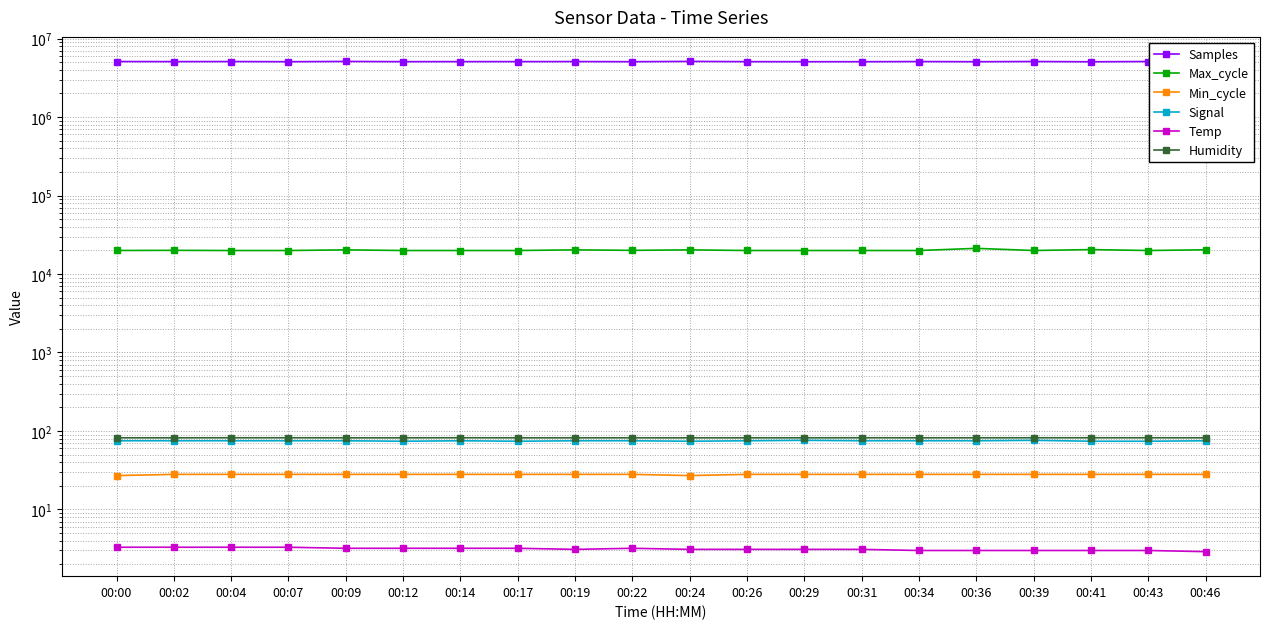

In Signal, how many points are lower than both neighbors (excluding endpoints)?

3